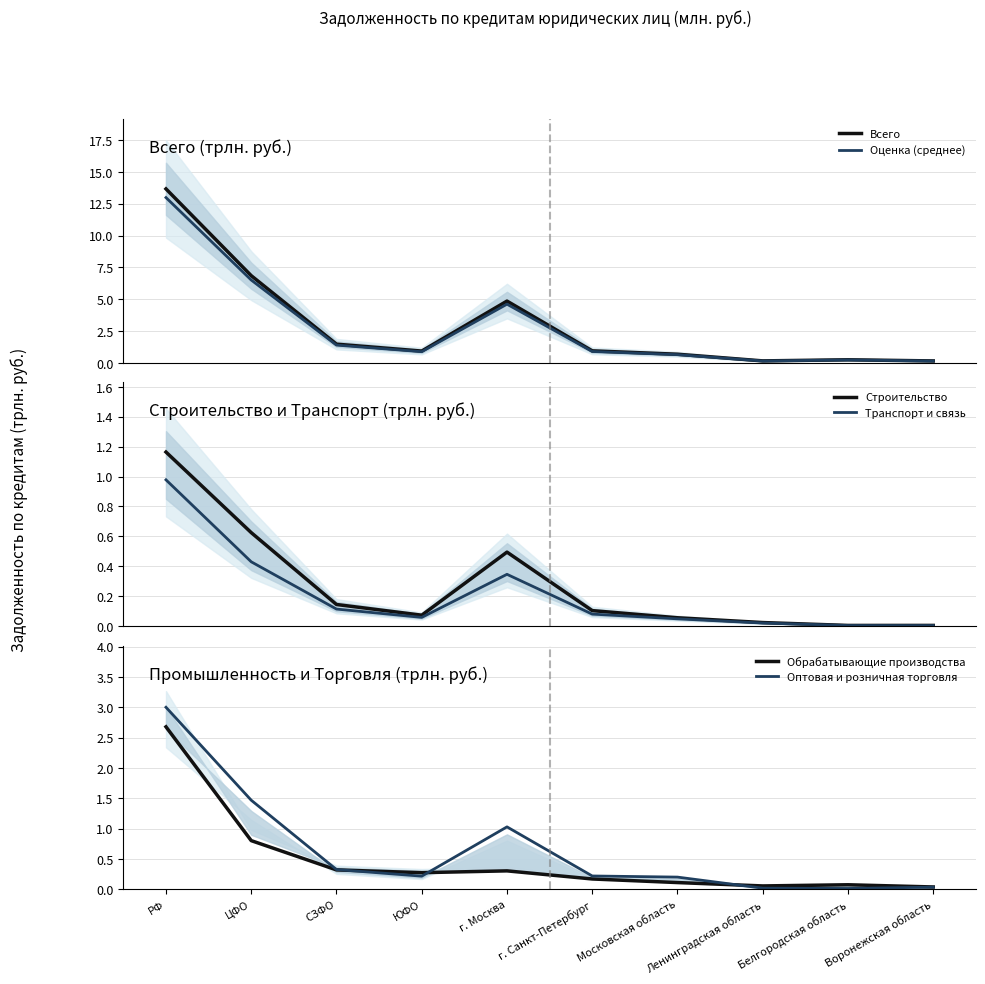

What is the spread (max minus min) of values at ЮФО?

0.9